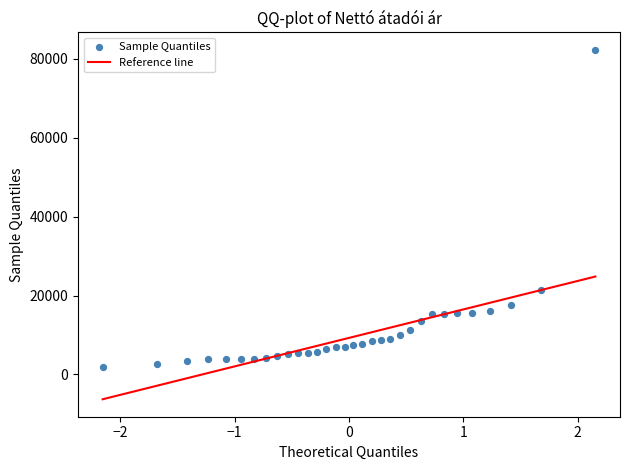

What Y value in the scatter plot is closest to 42144?

21300.0